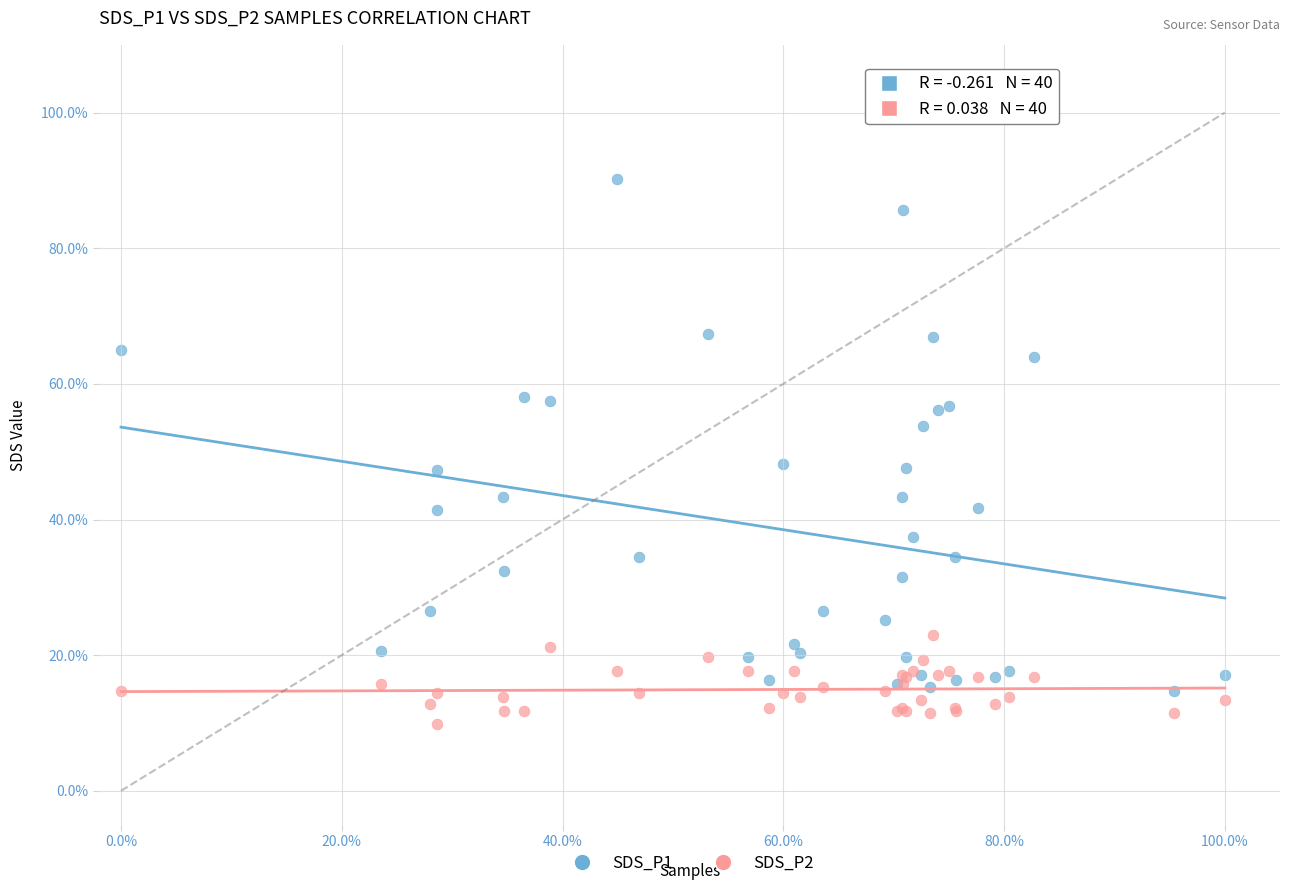

What are all the series names shown in the legend?

SDS_P1, SDS_P2